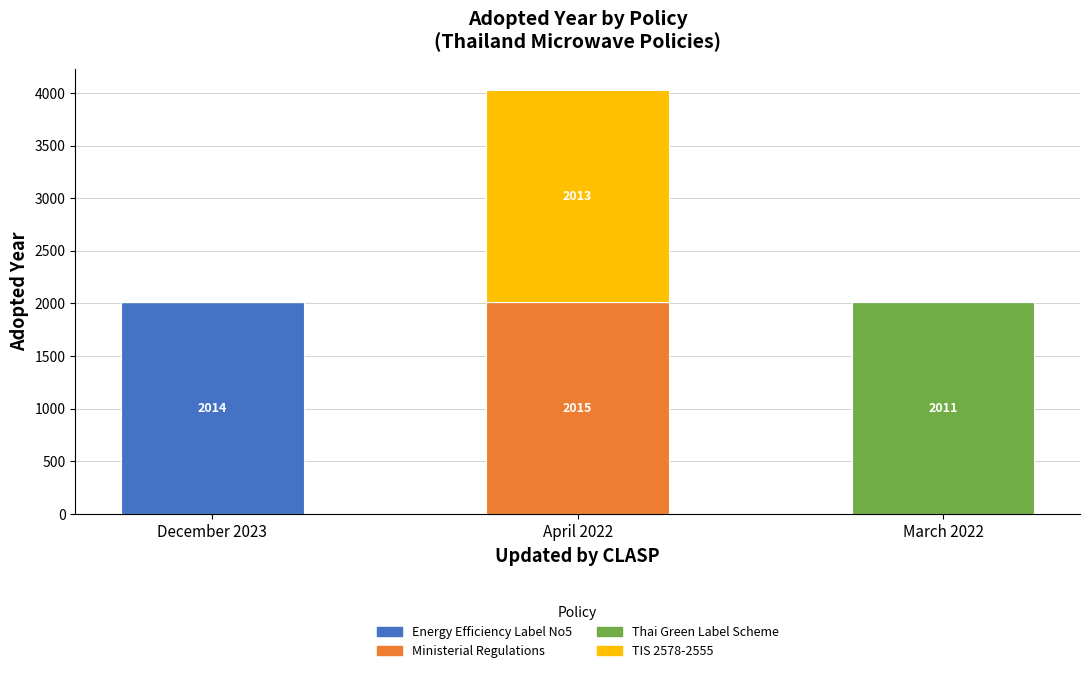

What is the sum of all Energy Efficiency Label No5 values?

2014